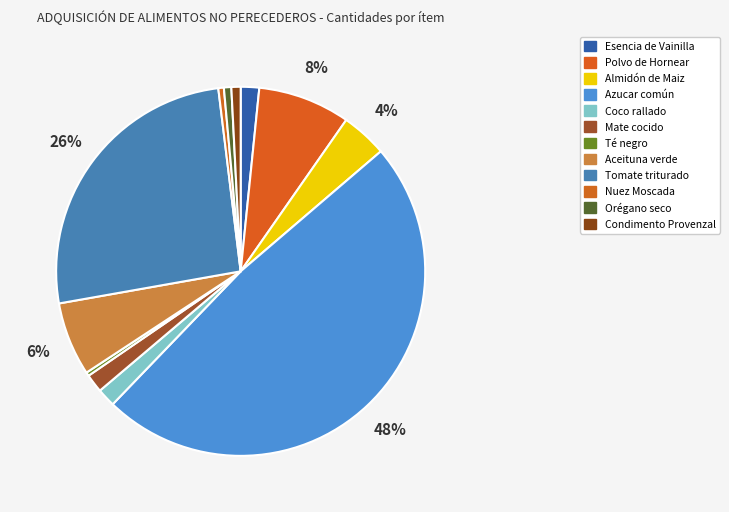

How many segments does this pie chart have?

12